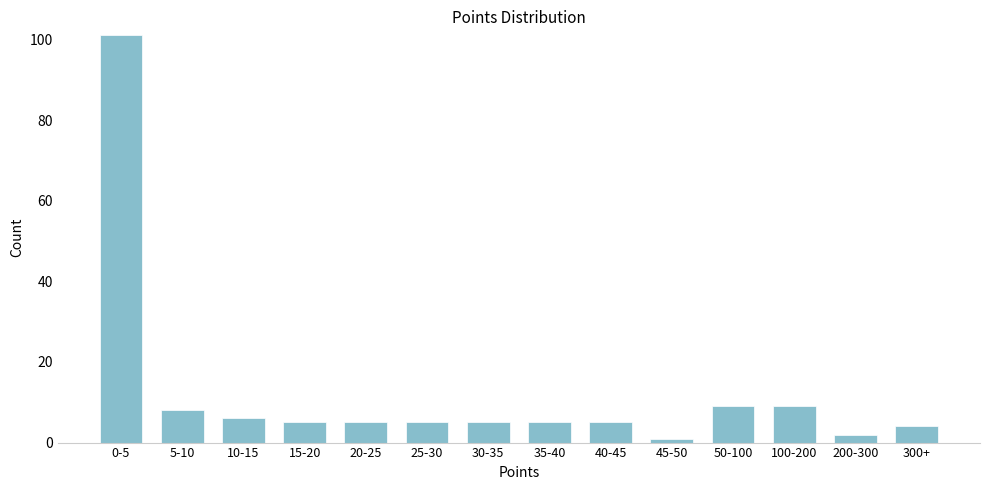

Reading left to right, what are all the values shown in this chart?

0-5=101	5-10=8	10-15=6	15-20=5	20-25=5	25-30=5	30-35=5	35-40=5	40-45=5	45-50=1	50-100=9	100-200=9	200-300=2	300+=4